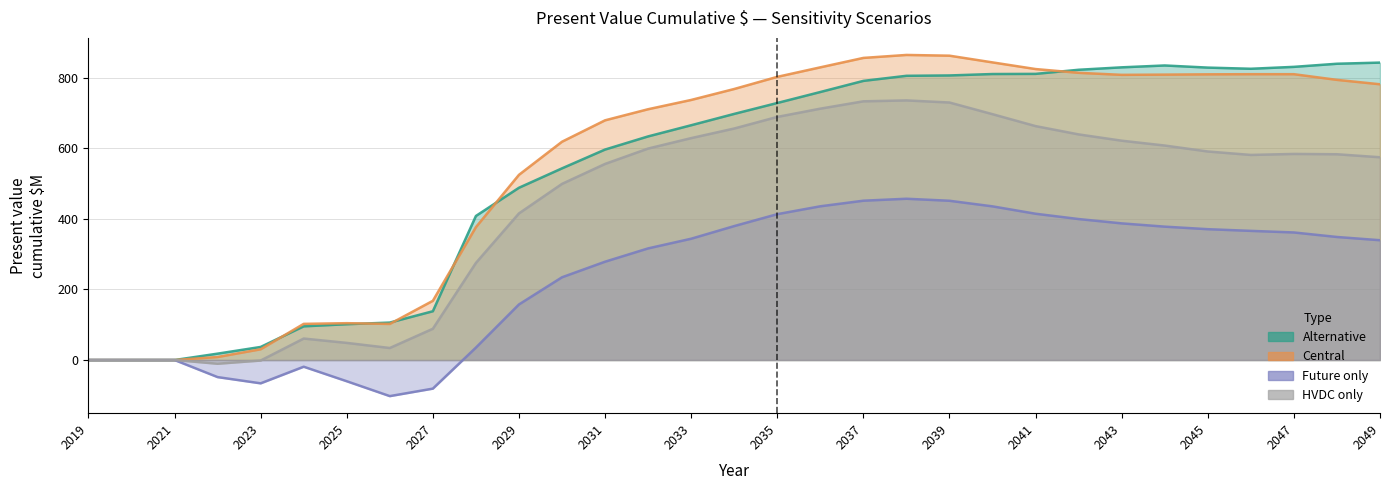

Where is the first local maximum for HVDC_only?

2021